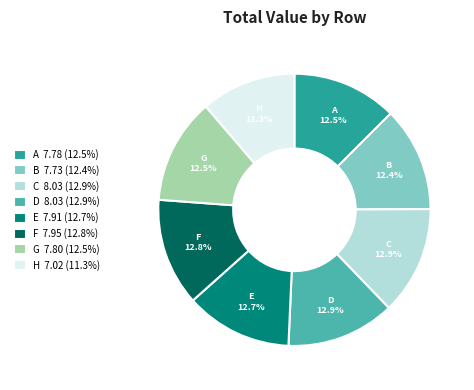

How many slices are in this pie chart?

8